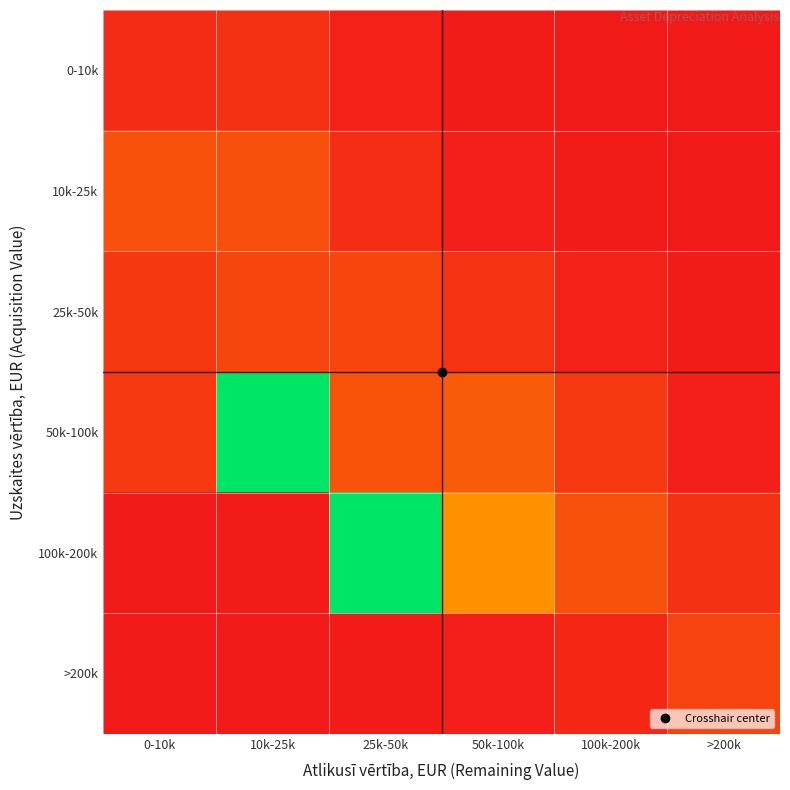

Reading left to right, list all the values displayed in this chart.

0-10k: 0-10k=31.8	10k-25k=40.0	25k-50k=15.0	50k-100k=5.0	100k-200k=0.0	>200k=0.0
10k-25k: 0-10k=95.5	10k-25k=90.0	25k-50k=35.0	50k-100k=10.0	100k-200k=5.0	>200k=0.0
25k-50k: 0-10k=53.6	10k-25k=75.0	25k-50k=75.0	50k-100k=45.0	100k-200k=15.0	>200k=5.0
50k-100k: 0-10k=53.8	10k-25k=509.8	25k-50k=96.7	50k-100k=110.0	100k-200k=55.0	>200k=10.0
100k-200k: 0-10k=0.0	10k-25k=5.0	25k-50k=509.6	50k-100k=195.0	100k-200k=95.0	>200k=40.0
>200k: 0-10k=0.0	10k-25k=0.0	25k-50k=5.0	50k-100k=10.0	100k-200k=25.0	>200k=70.0